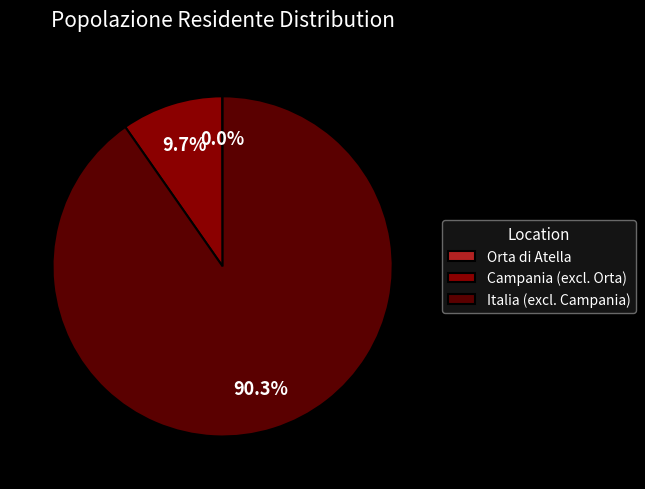

What is the largest slice in the pie chart?

Italia (excl. Campania)